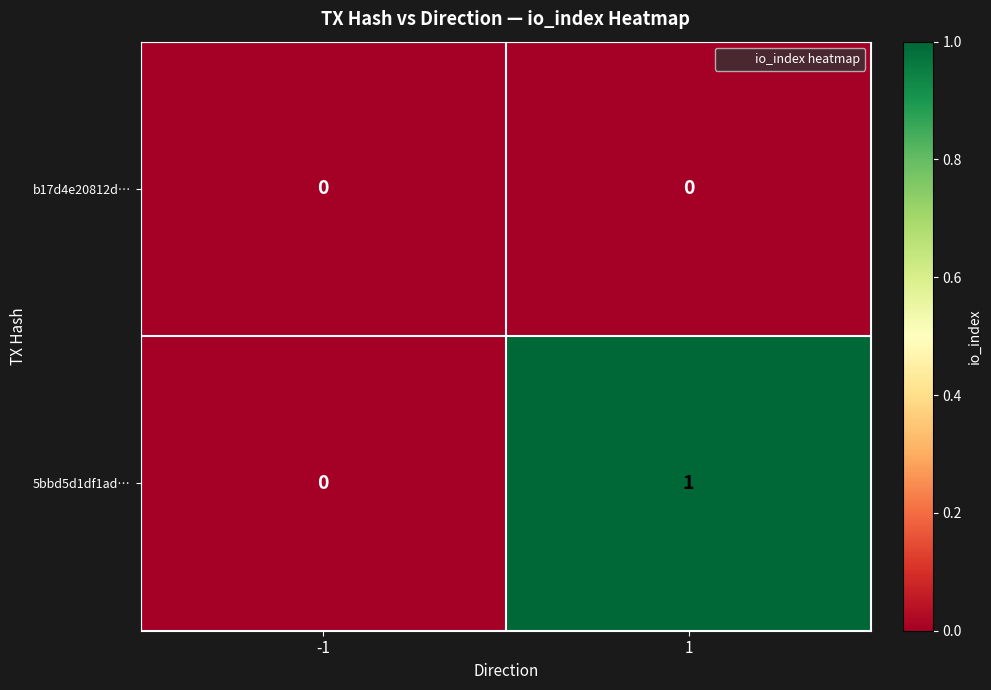

Which series has the largest total across all categories?

5bbd5d1df1ad…